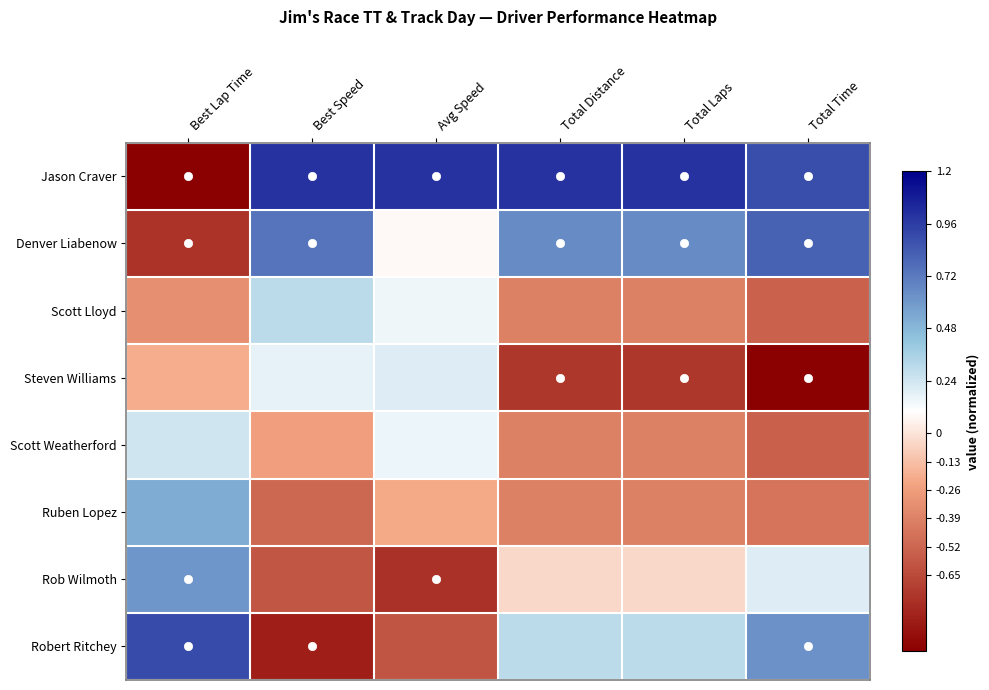

At how many categories does at least one series exceed 0?

6